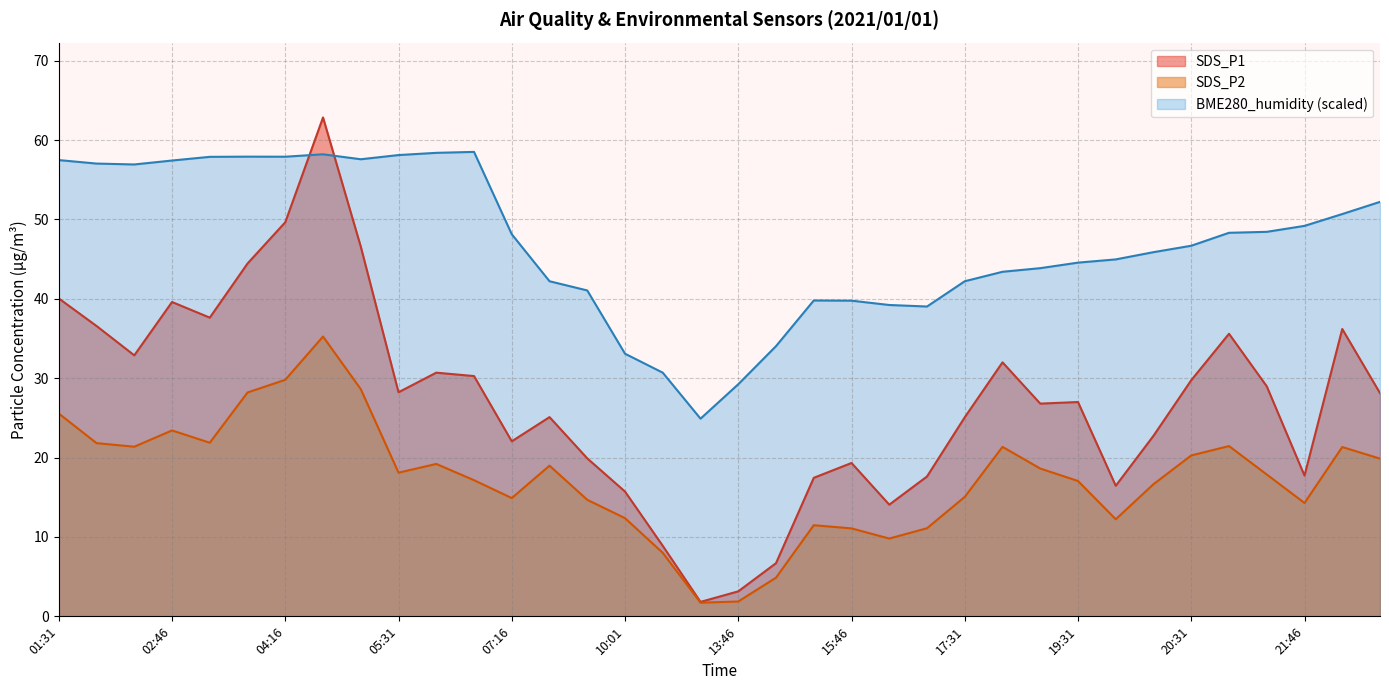

List the series in order of their peak value, lowest first.

SDS_P2, BME280_humidity (scaled), SDS_P1